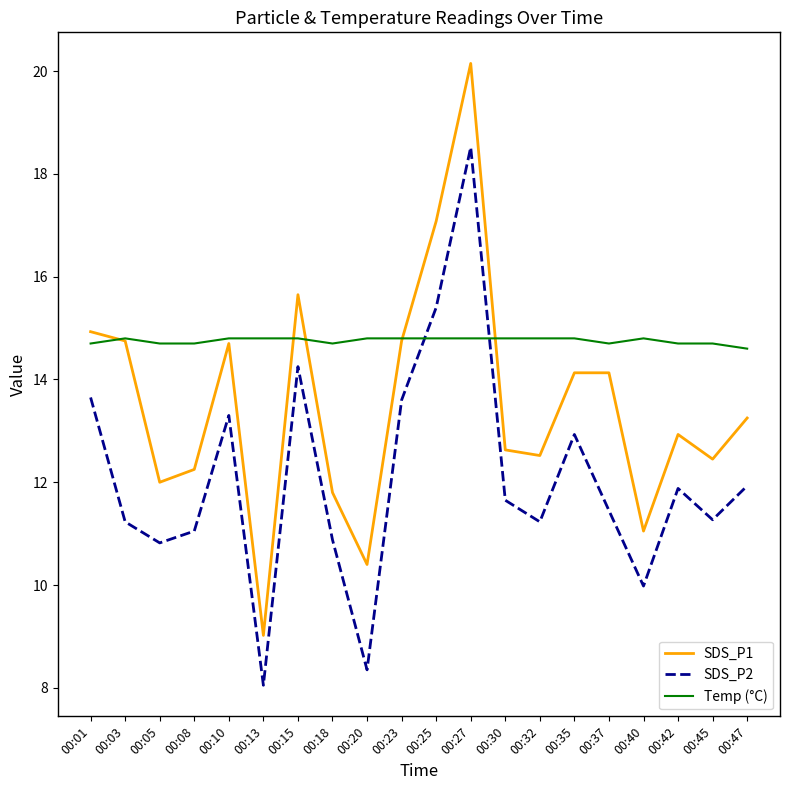

True or false: SDS_P1 and Temp (°C) intersect in this chart.

True